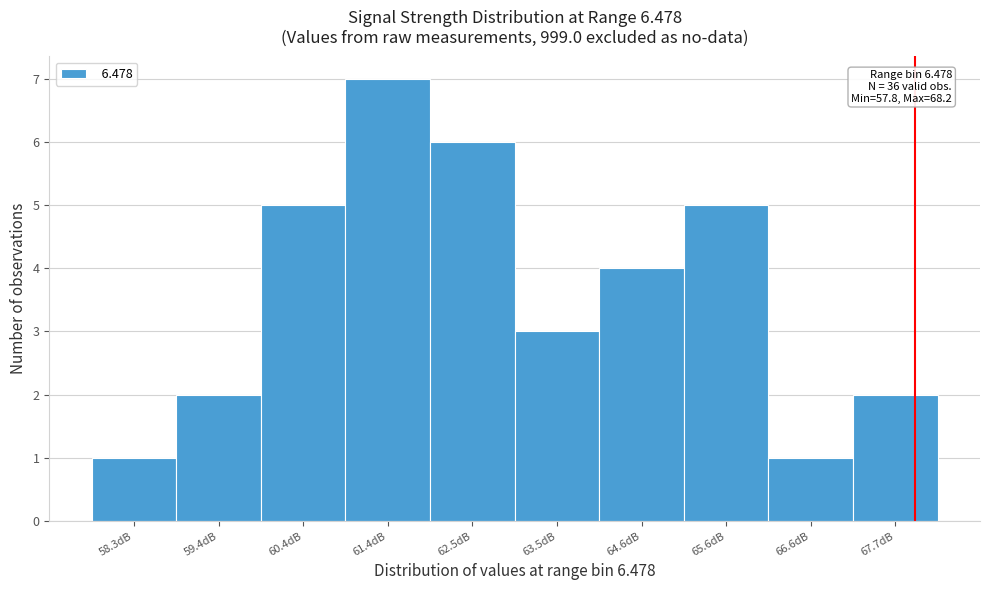

Which range on the x-axis has the tallest bar?

60.92 to 61.96